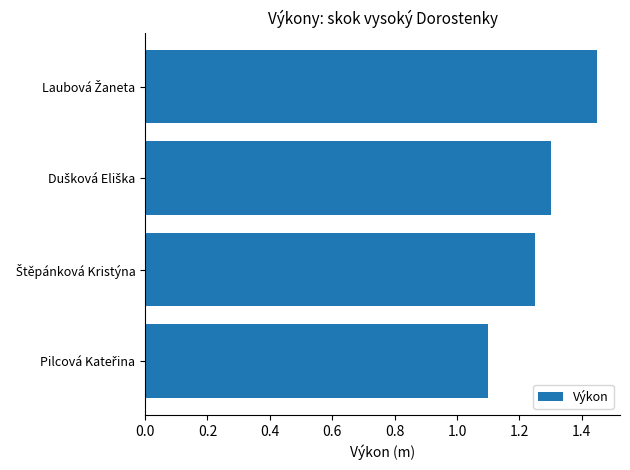

What is the minimum value shown in the chart?

1.1